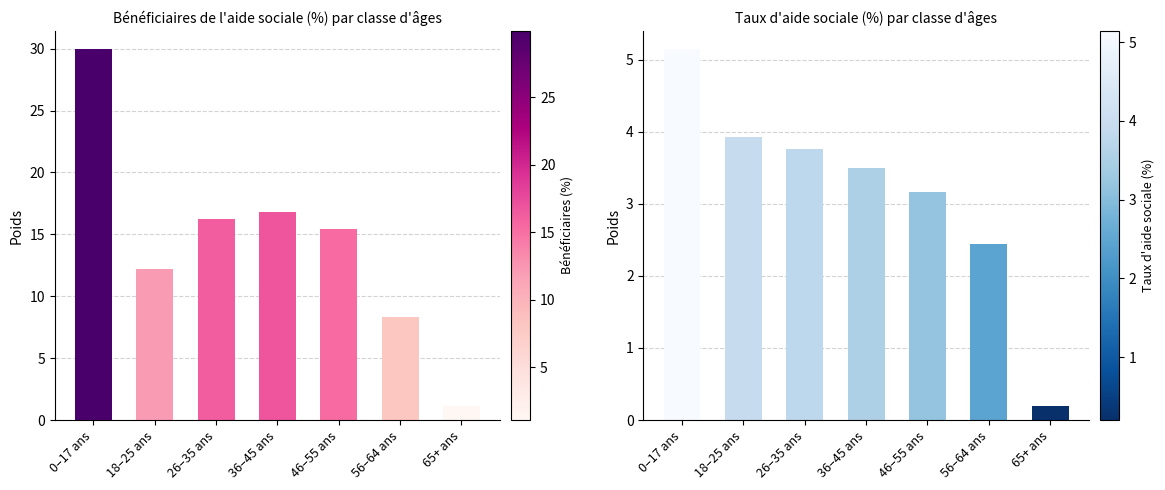

What is the average value of the Bénéficiaires de l'aide sociale (%) series?

14.3